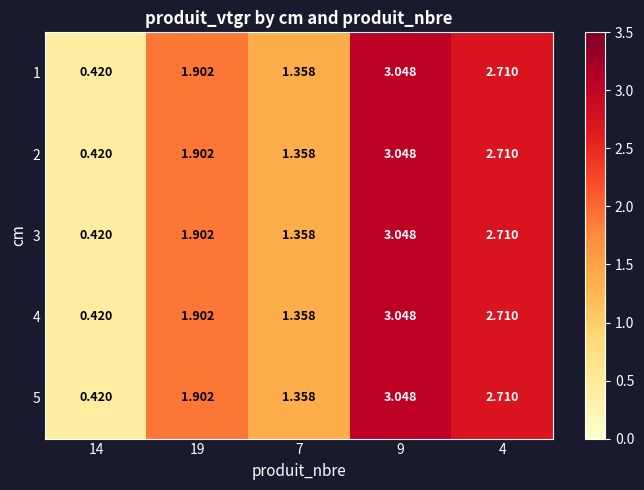

Is the value of 1 at 9 greater than the value of 3 at 14?

Yes